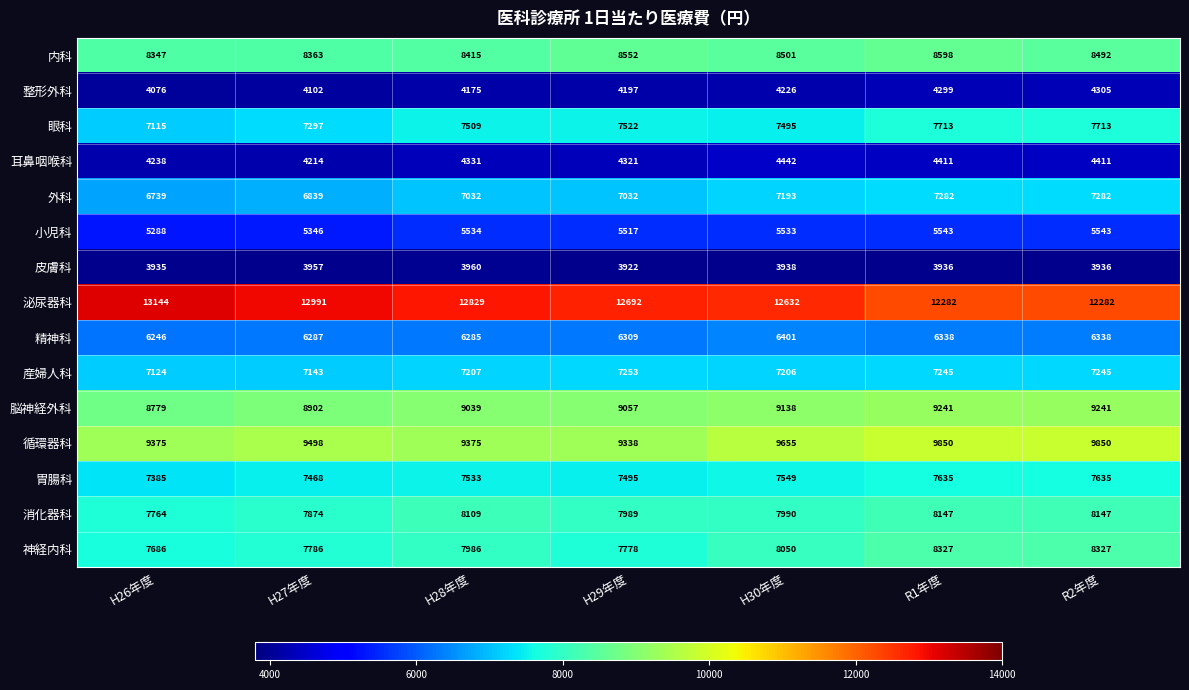

True or false: 眼科 has a value of 13093 at R2年度.

False